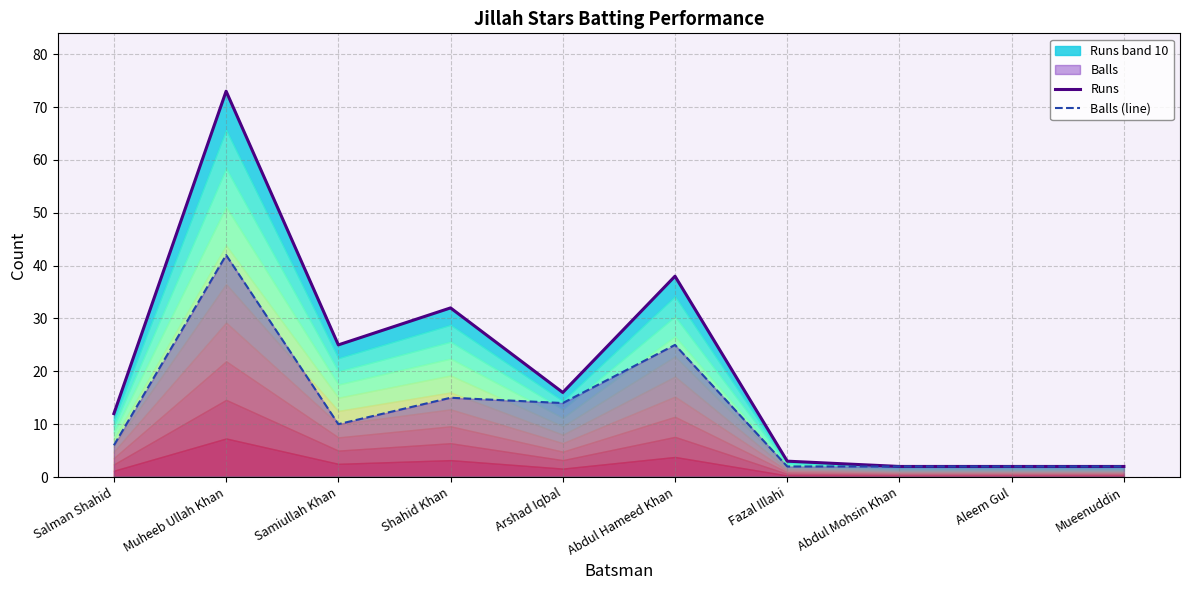

Which series has the largest total across all categories?

Runs